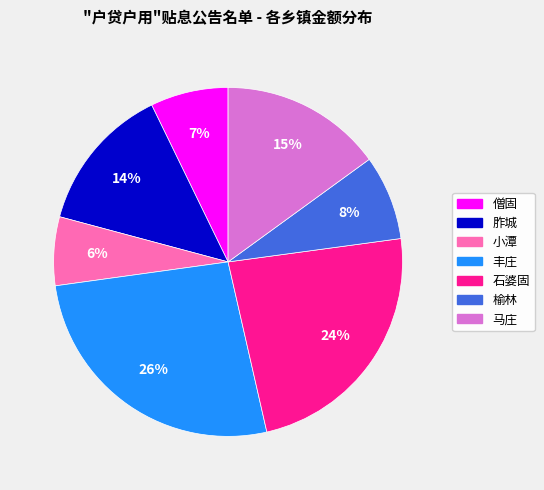

What percentage is the 丰庄 slice, to the nearest percent?

26%